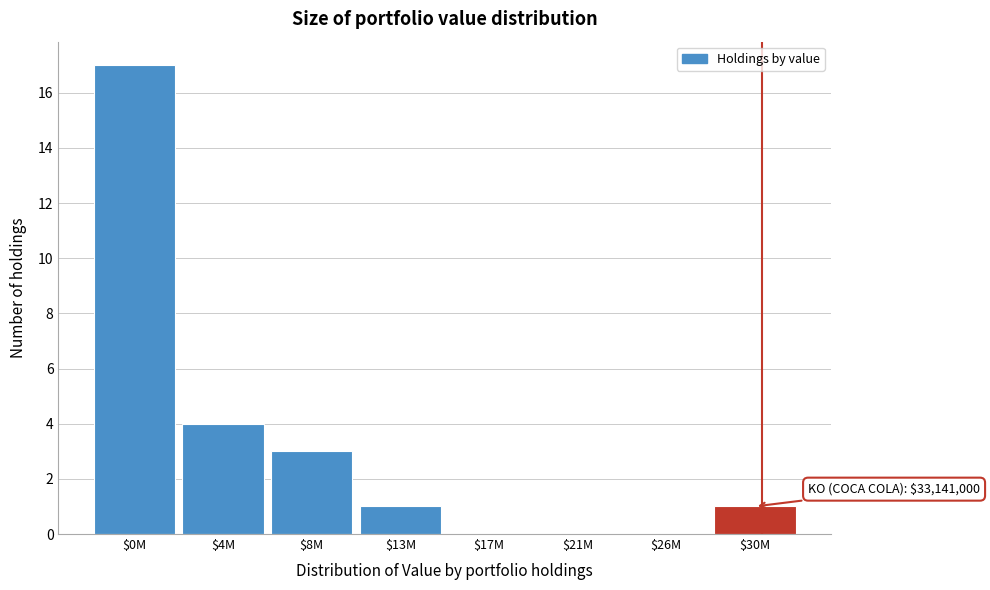

Where is the data nearest to the value 8?

$4M